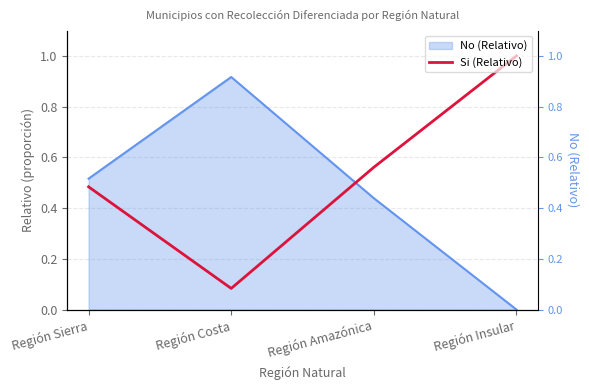

How many points are lower than both their immediate neighbors (excluding endpoints)?

1